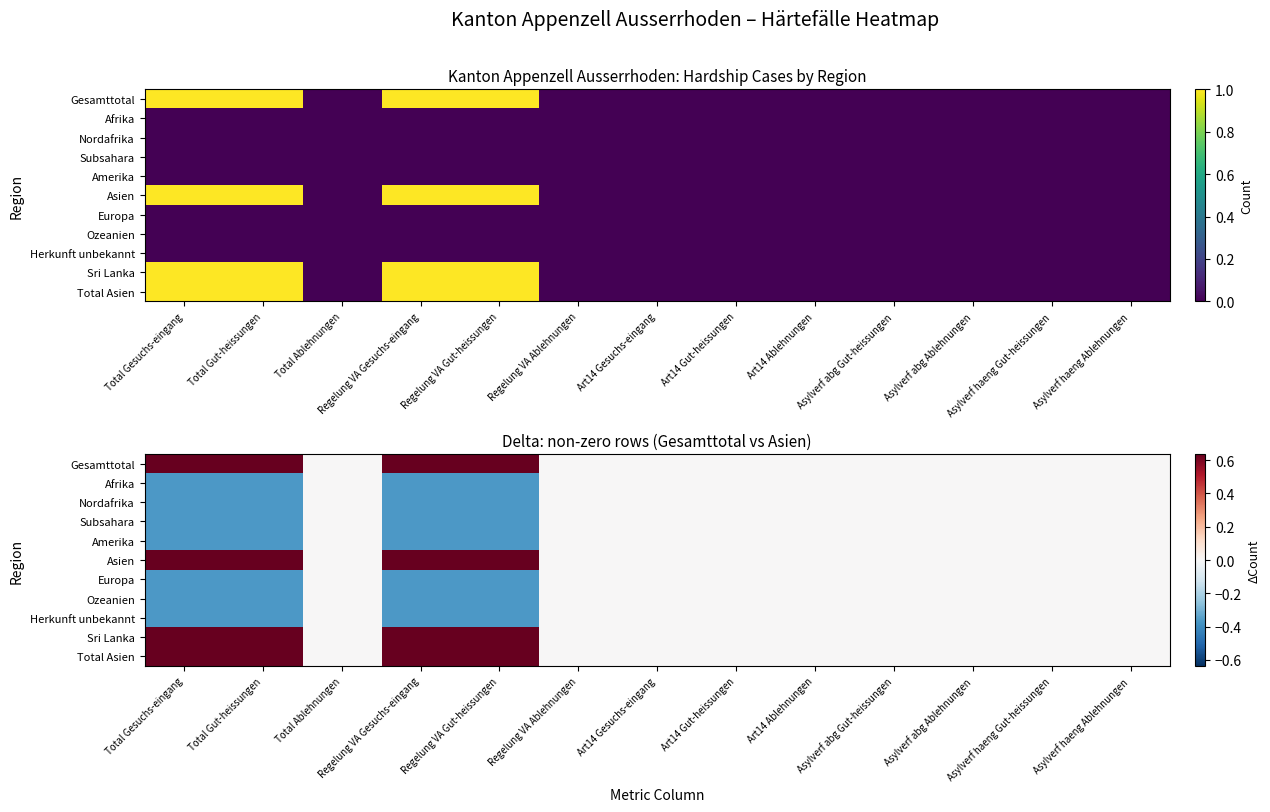

Rank the series at Art14 Ablehnungen from highest to lowest value.

Gesamttotal, Afrika, Nordafrika, Subsahara, Amerika, Asien, Europa, Ozeanien, Herkunft unbekannt, Sri Lanka, Total Asien